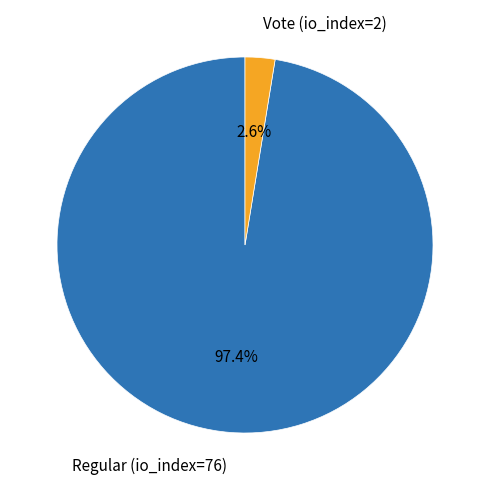

What is the majority slice?

Regular (io_index=76)